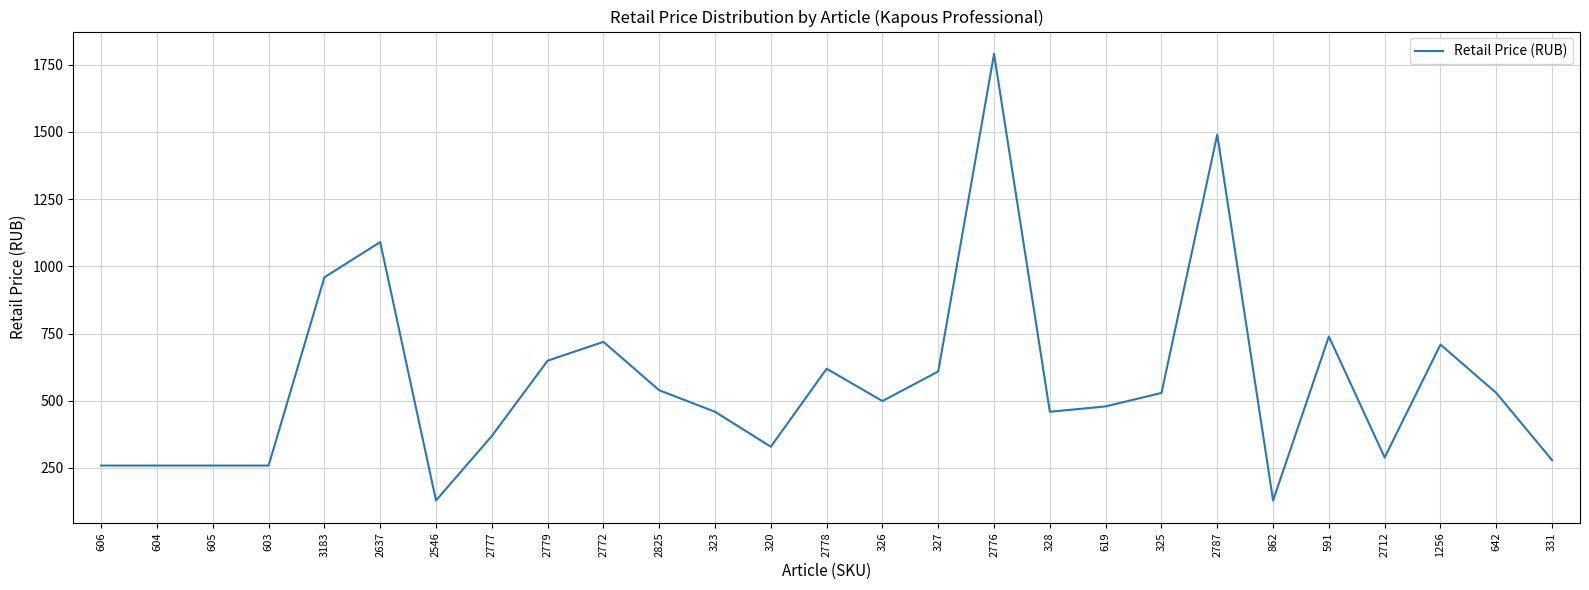

What is the change in value from 2776 to 328?

-1331